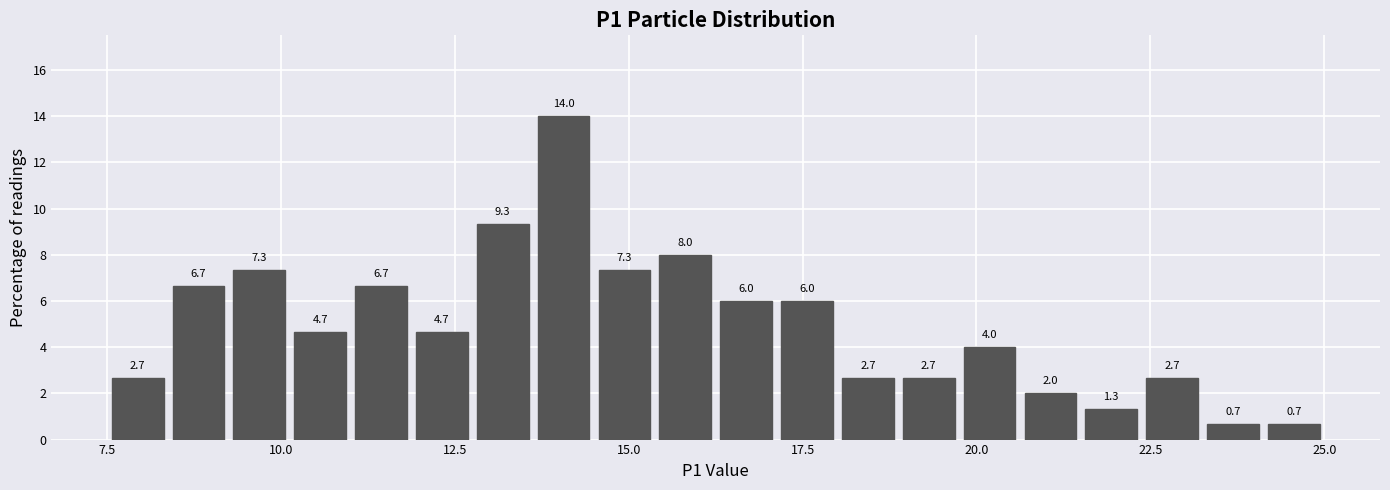

Read against the x-axis, roughly where is the centre of the tallest bar?

14.0